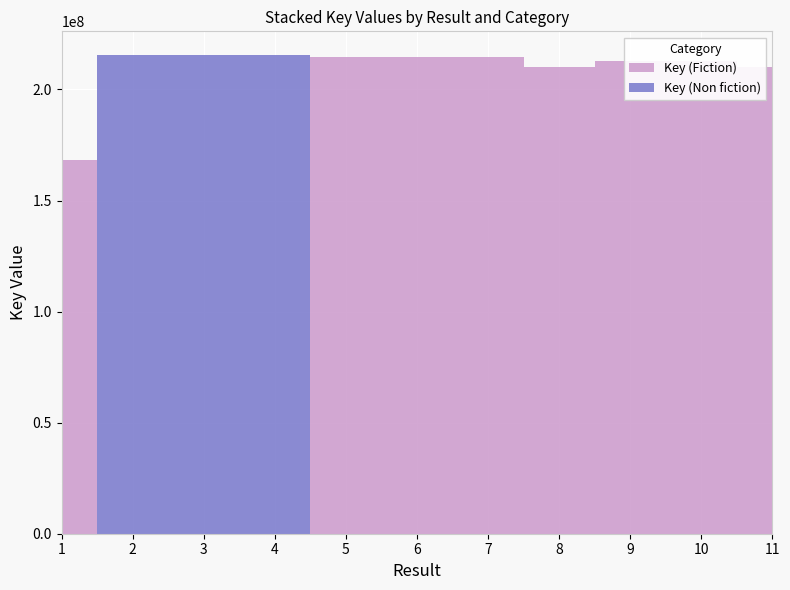

Reading left to right, transcribe all the data shown in this chart.

Key (Fiction): 1=168402821	2=0	3=0	4=0	5=214620200	6=214607880	7=214439545	8=209962924	9=212651736	10=212651942	11=209962552
Key (Non fiction): 1=0	2=215402166	3=215301562	4=215301219	5=0	6=0	7=0	8=0	9=0	10=0	11=0